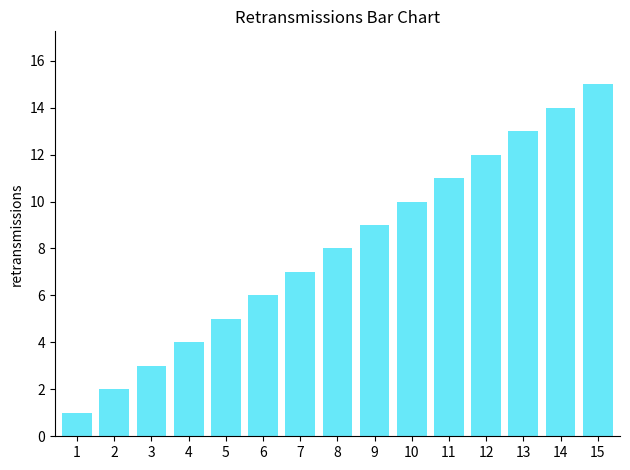

What value does the data have at 5?

5